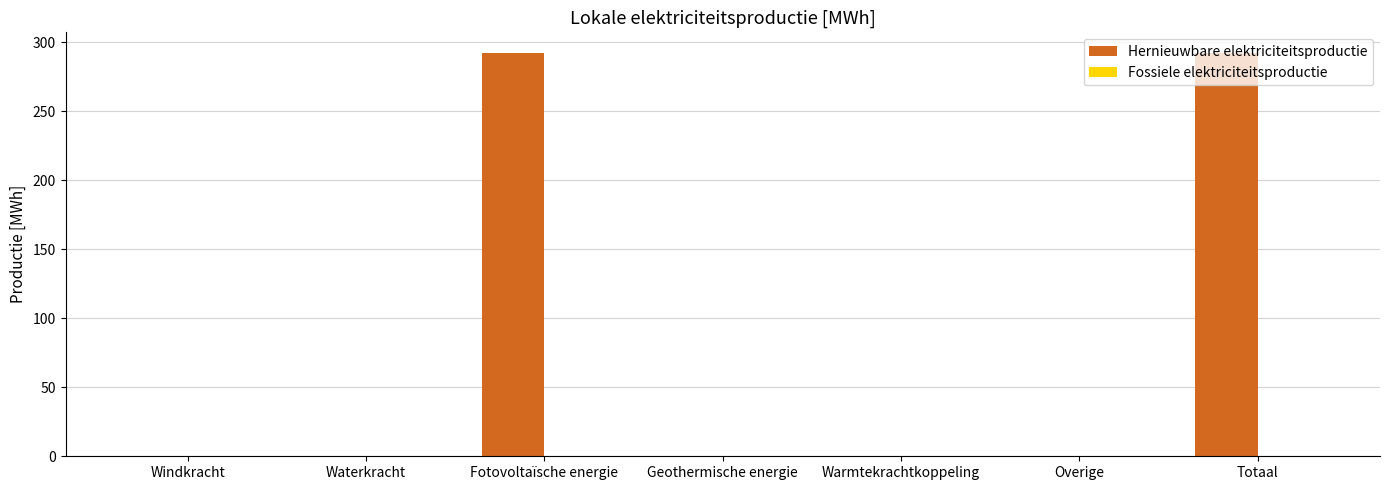

What is the sum of all values?

585.2